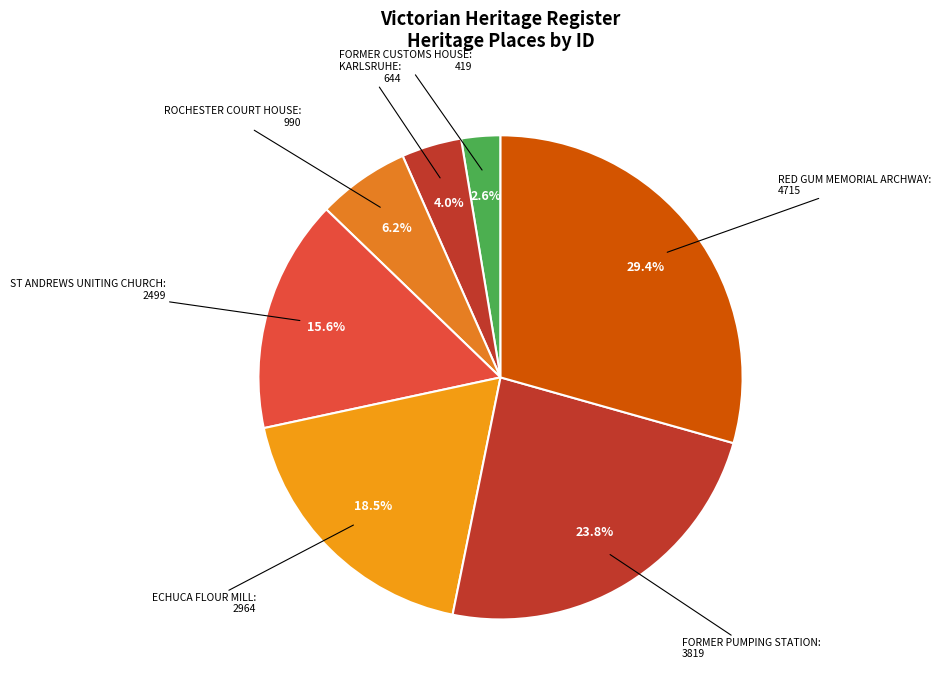

Do ECHUCA FLOUR MILL and RED GUM MEMORIAL ARCHWAY together represent more than half of the pie?

No